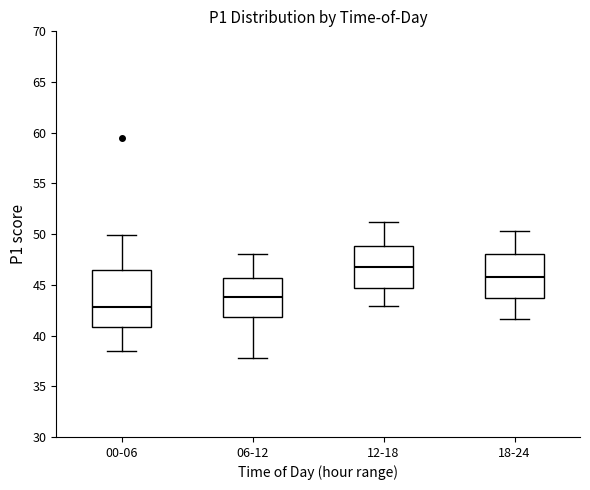

Reading left to right, read every box against the y-axis: the position of its median line, the range the box covers, and the ends of its whiskers. The values are not printed on the chart, so give them approximately, as read against the axis.

00-06: median 43.0, box 41.0 to 46.5, whiskers 38.5 to 50.0
06-12: median 44.0, box 42.0 to 45.5, whiskers 38.0 to 48.0
12-18: median 47.0, box 44.5 to 49.0, whiskers 43.0 to 51.0
18-24: median 46.0, box 43.5 to 48.0, whiskers 41.5 to 50.5